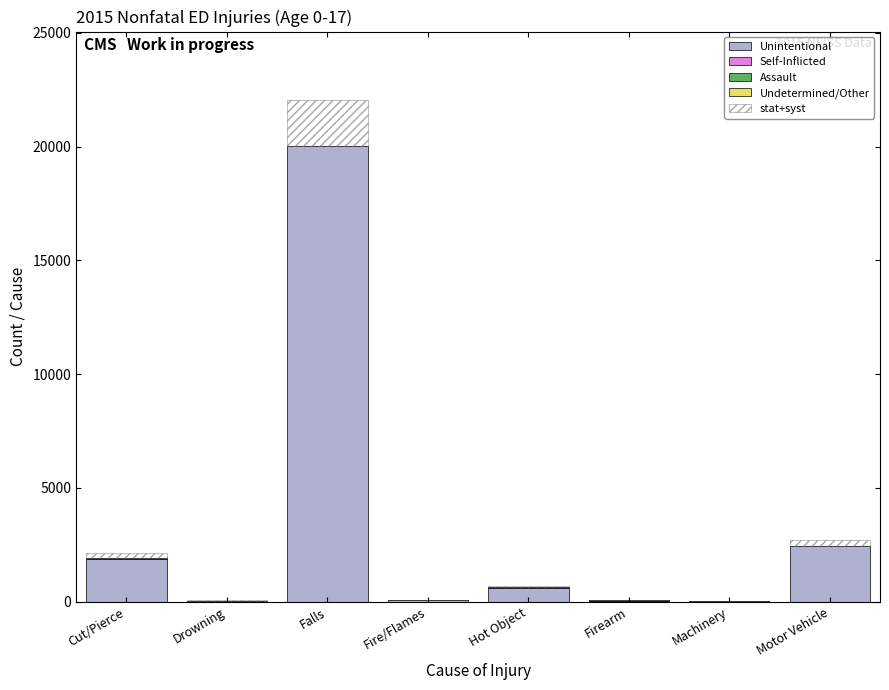

Which category has the highest value in the Unintentional series?

Falls